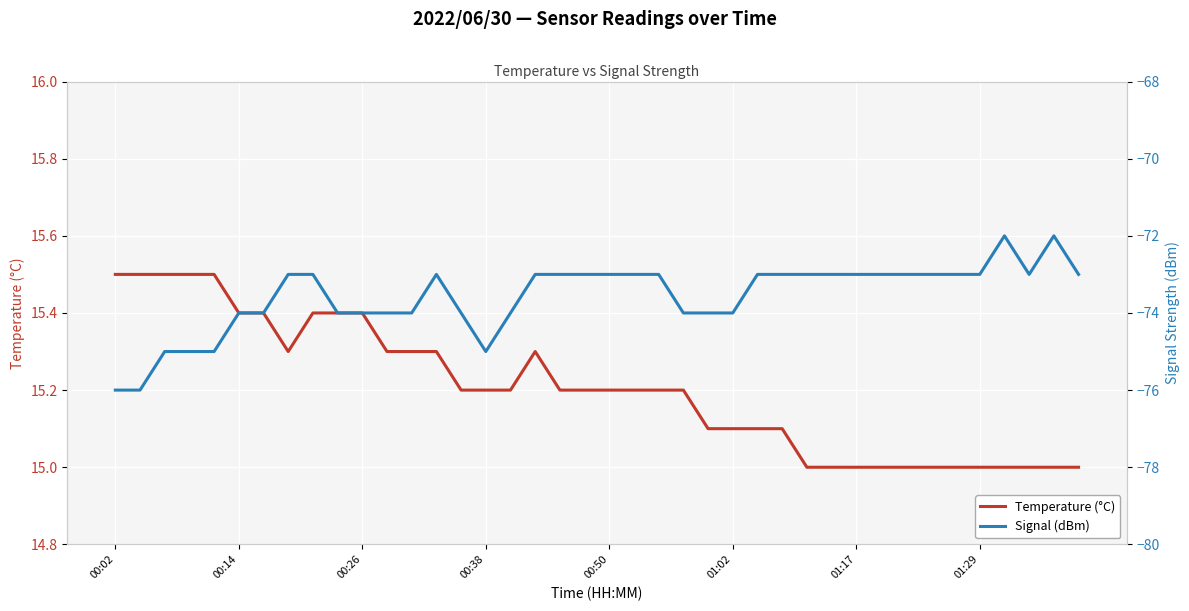

How many data points does each series have?

40